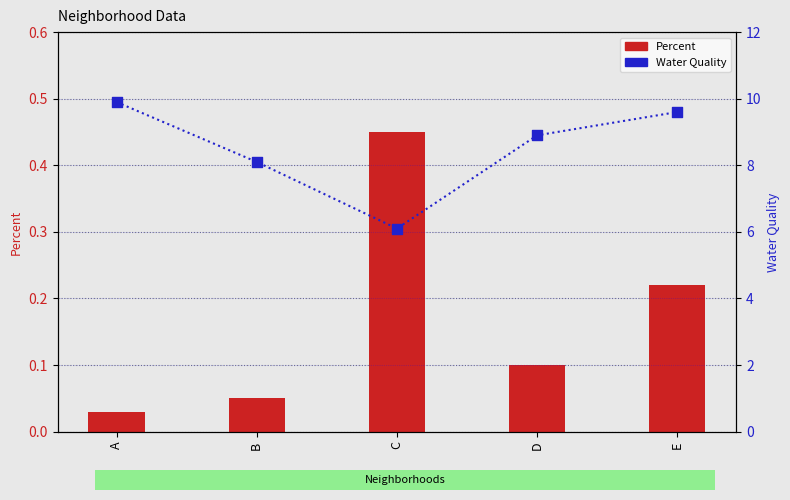

At how many categories does at least one series exceed 1?

5